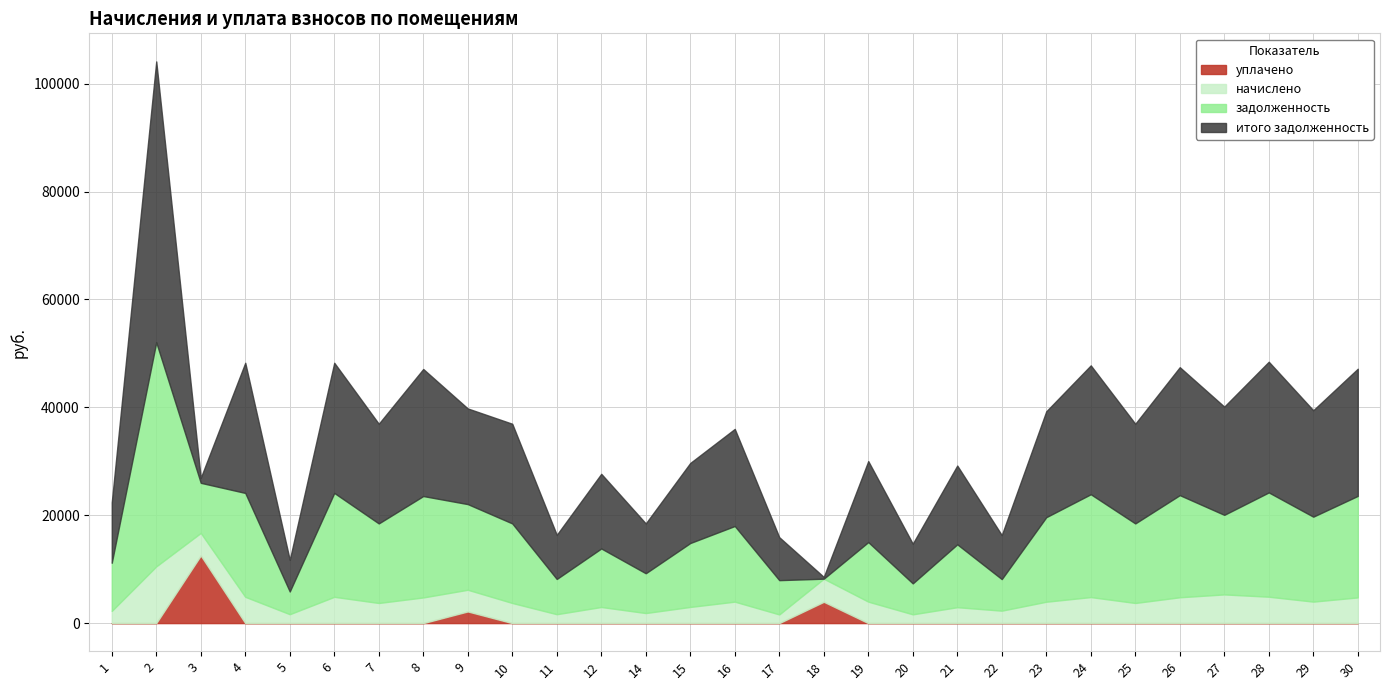

What is the sum of all итого задолженность values?

487424.3